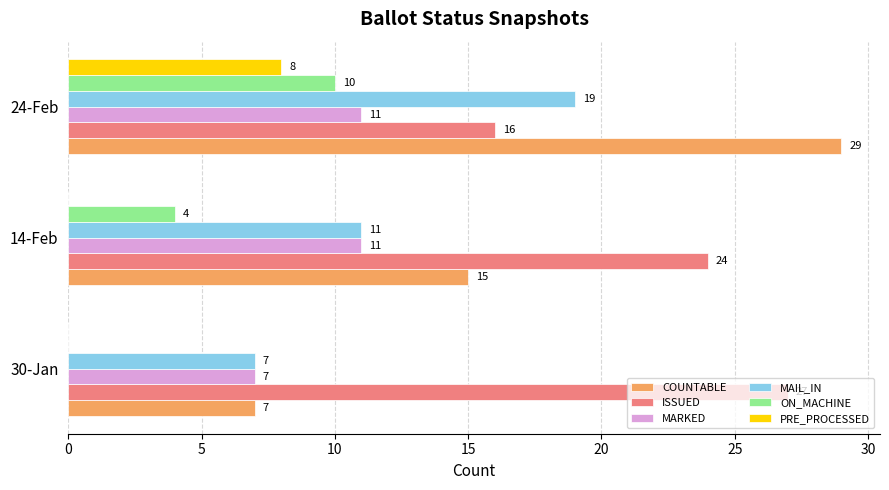

What is the maximum value for PRE_PROCESSED?

8